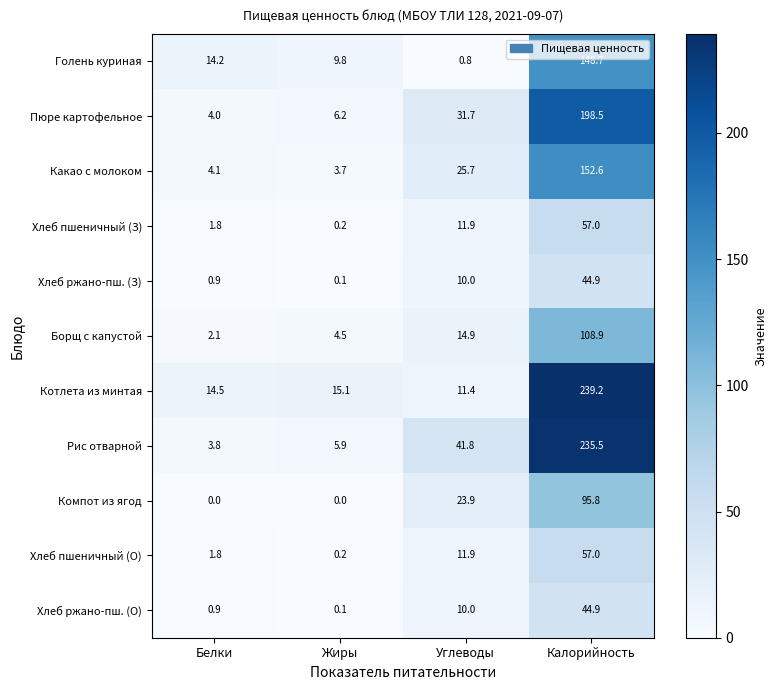

At which label does Пюре картофельное first exceed 31?

Углеводы